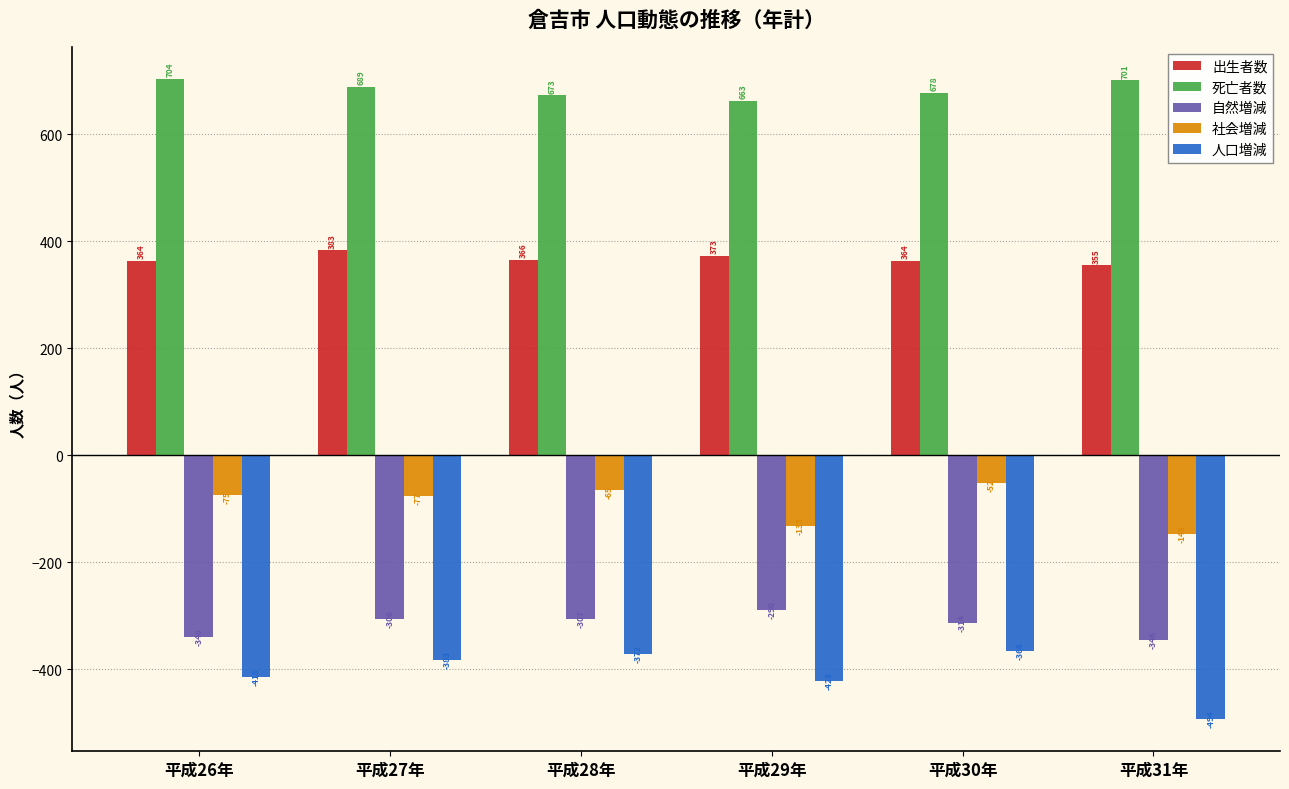

What is the minimum value for 死亡者数?

663